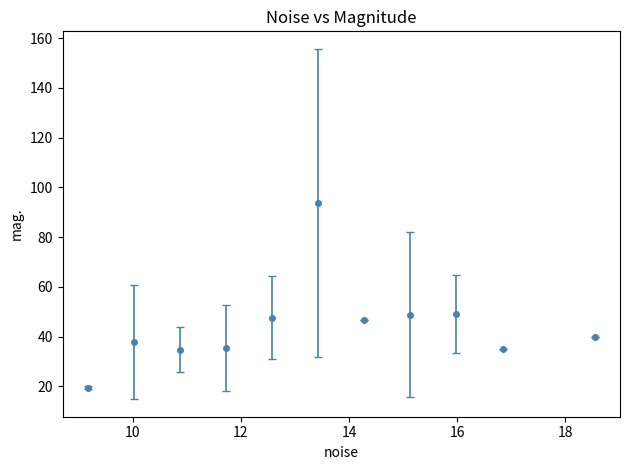

What is the value of the 5th point from the left?

47.7